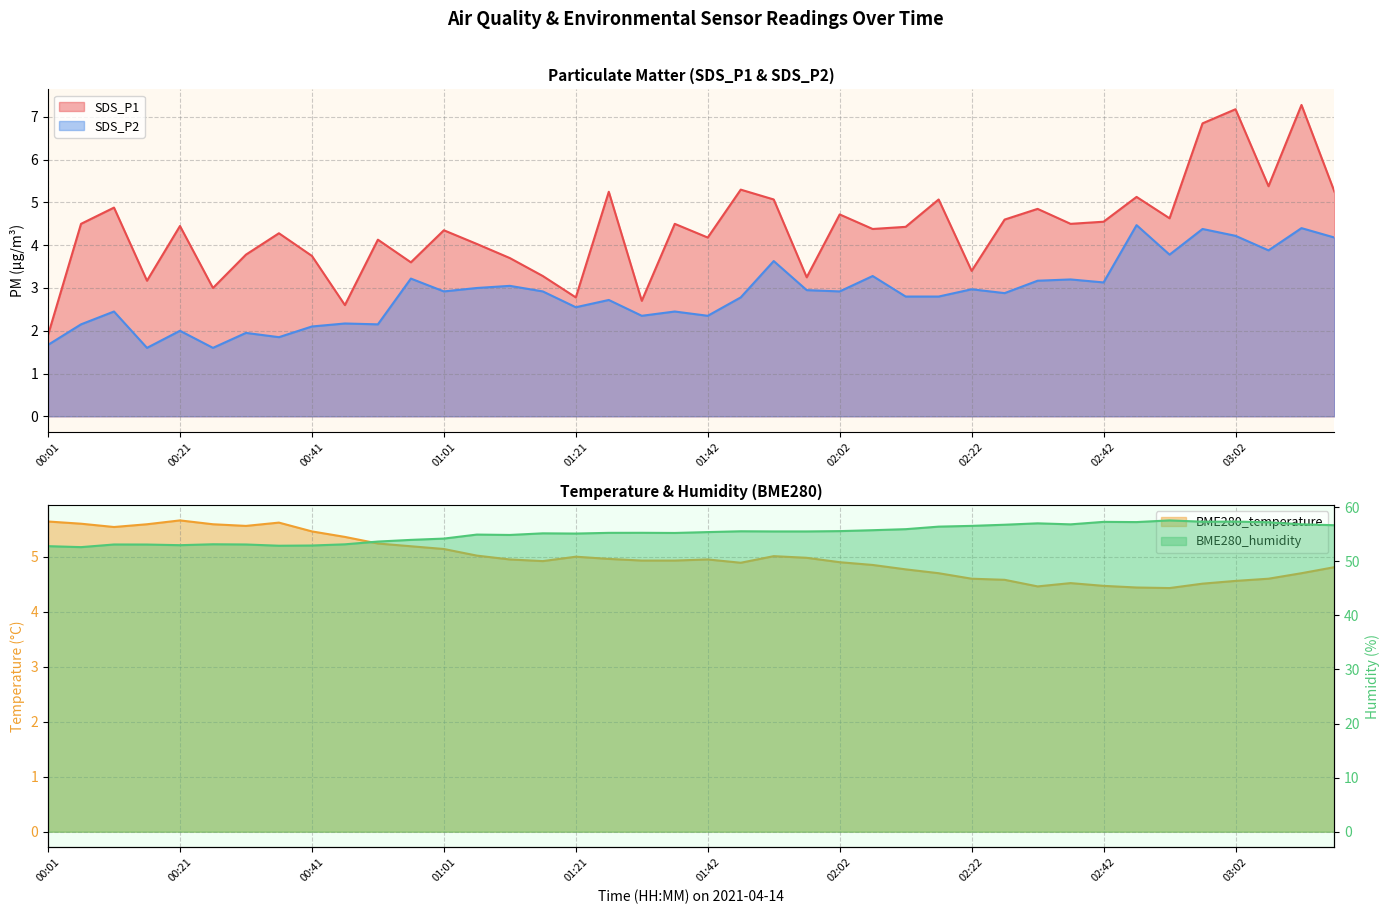

At which category does BME280_temperature reach its first local peak?

00:21